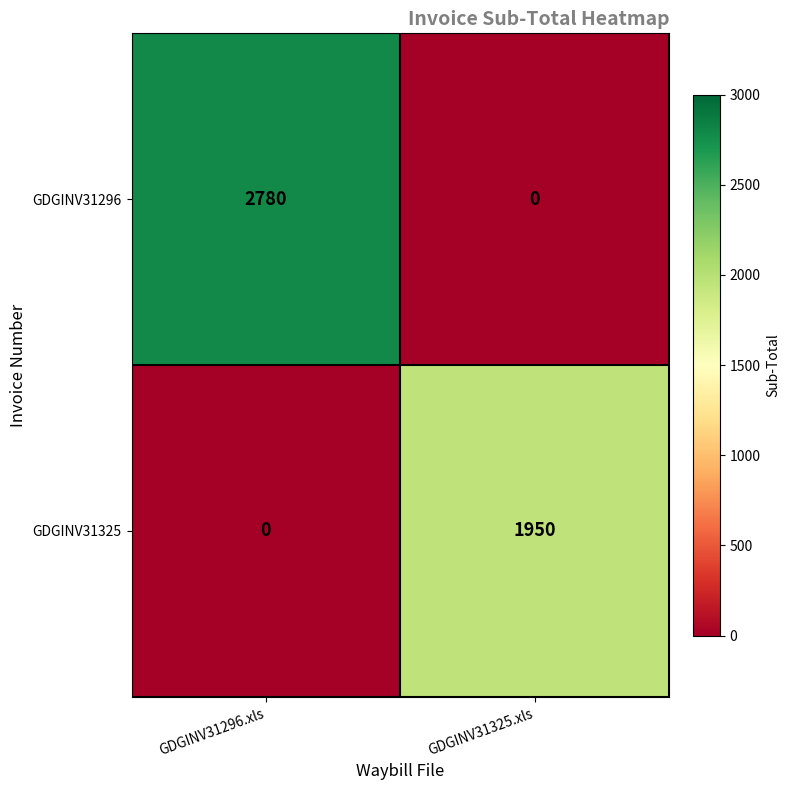

True or false: GDGINV31325 has a value of 0 at GDGINV31296.xls.

True